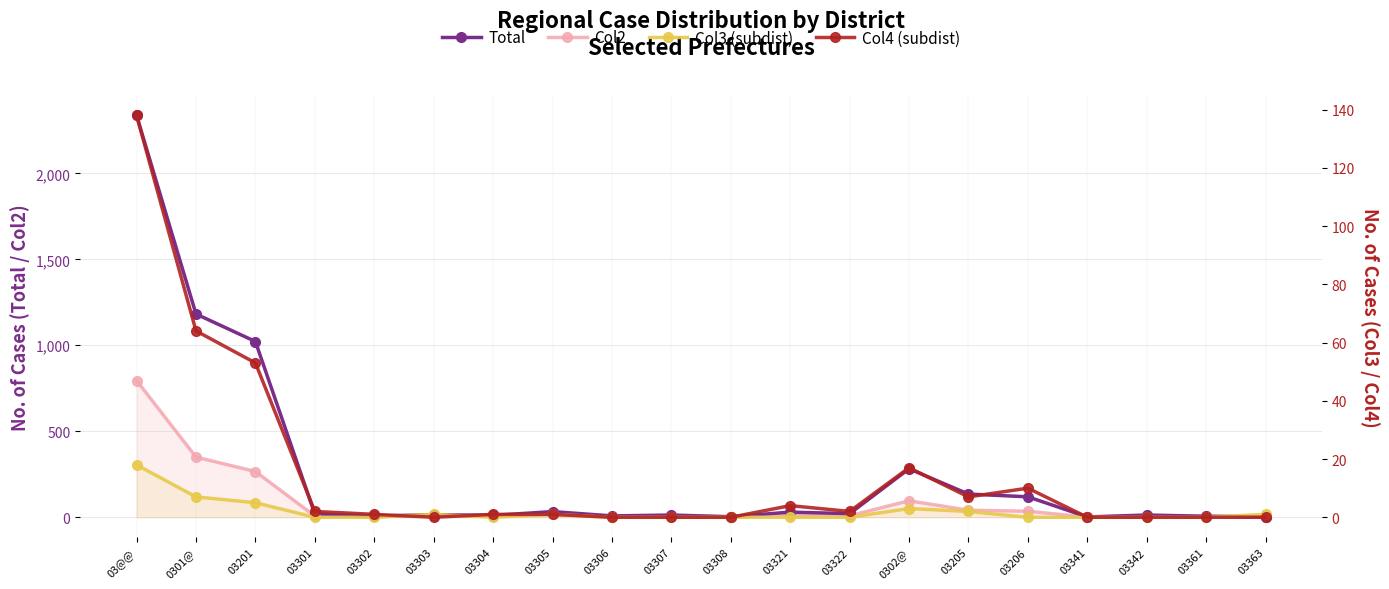

At how many categories does at least one series exceed 1584?

1